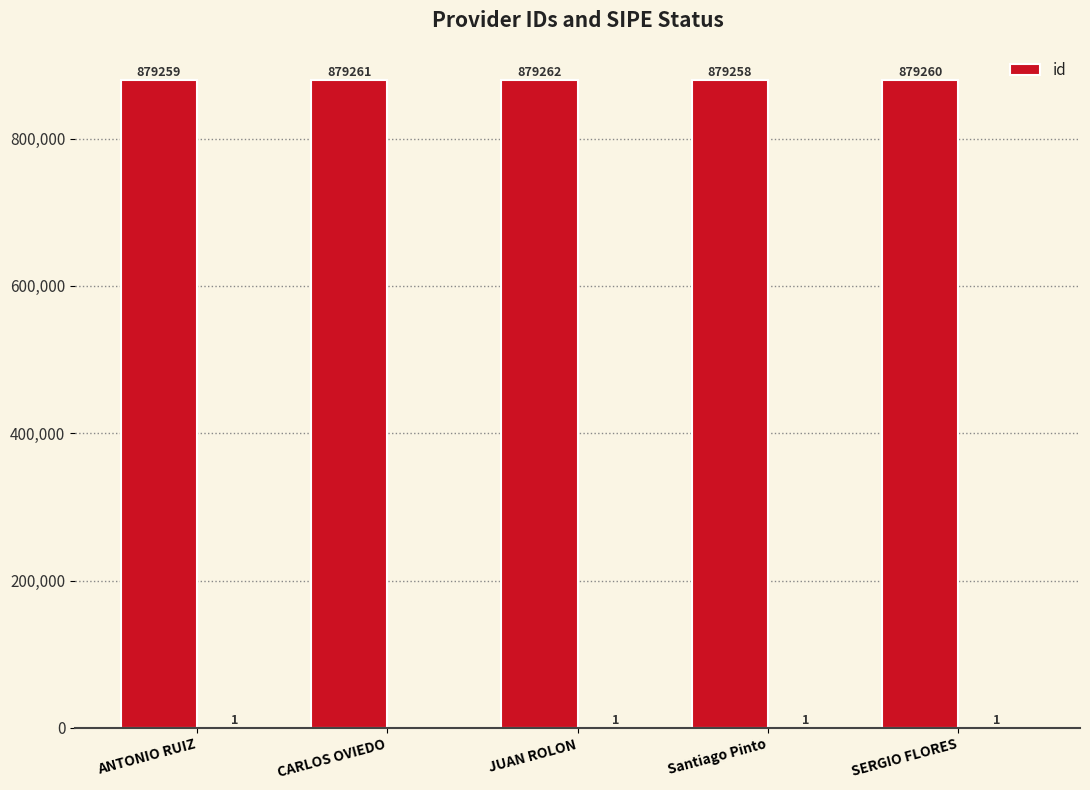

Rank the categories by value from highest to lowest.

JUAN ROLON, CARLOS OVIEDO, SERGIO FLORES, ANTONIO RUIZ, Santiago Pinto